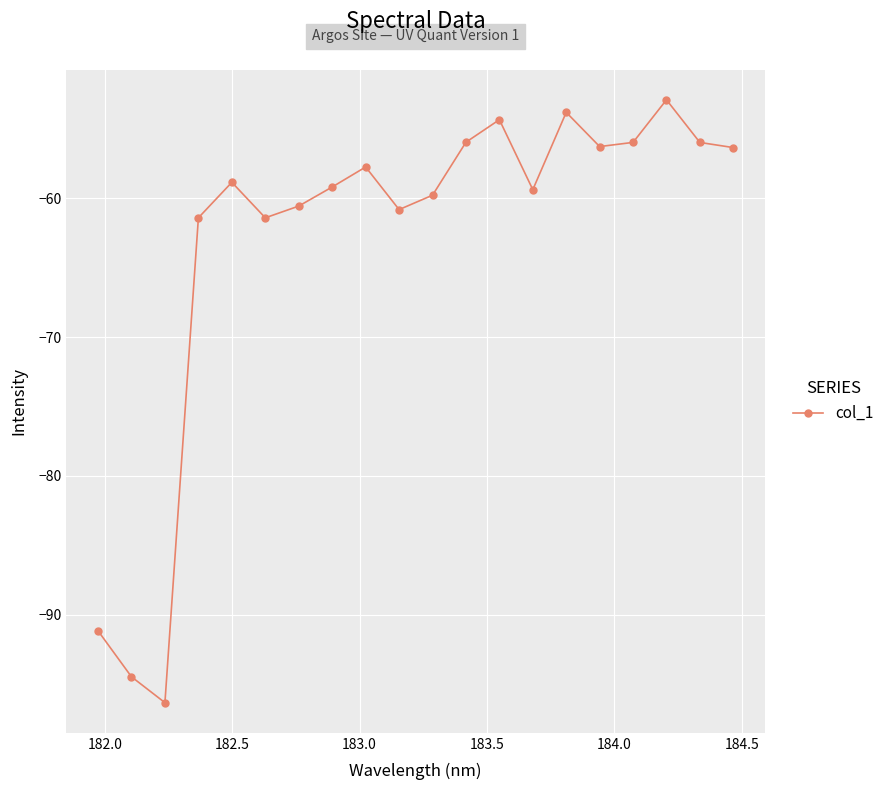

What is the value of the 11th point from the left?

-59.8